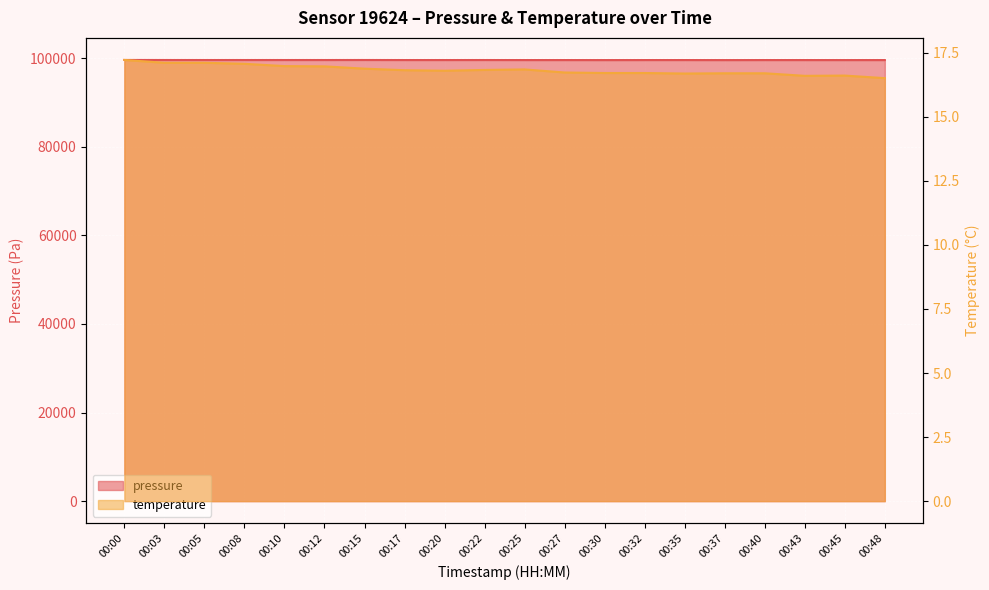

How many data points does each series have?

20